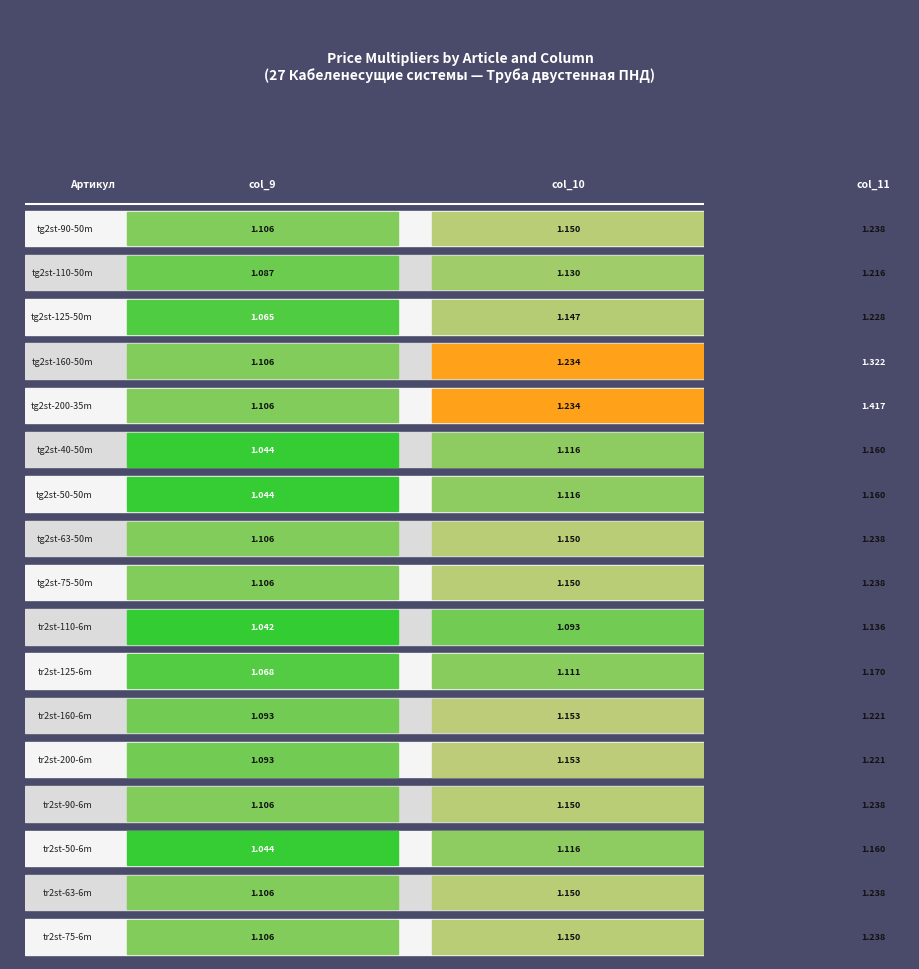

What is the total value across all series at 2?

20.8